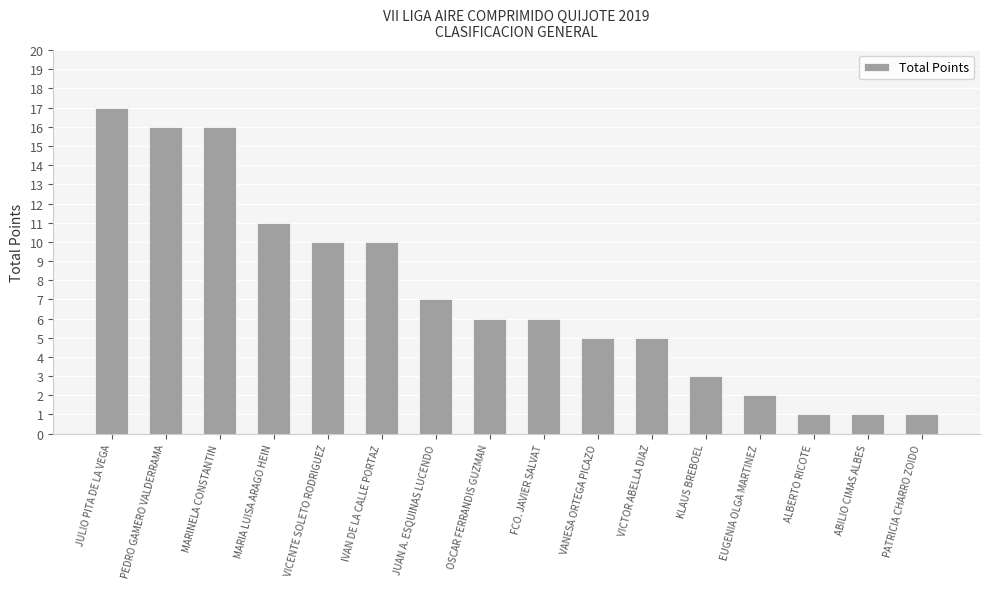

Which label corresponds to the largest value in the chart?

JULIO PITA DE LA VEGA